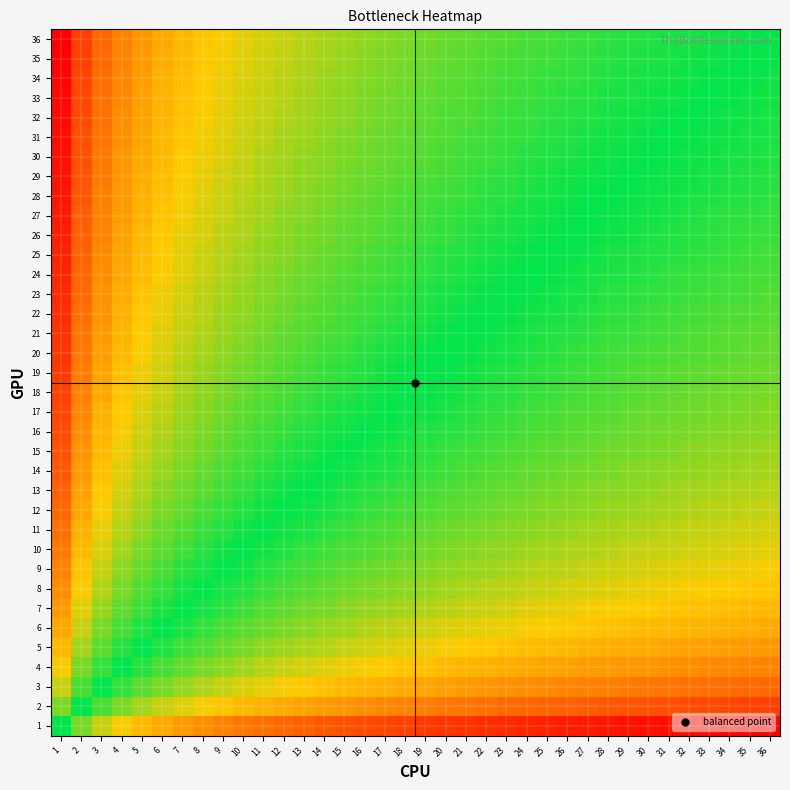

Reading left to right, transcribe all the data shown in this chart.

1: 1=0.0	2=-1.0	3=-1.6	4=-2.0	5=-2.3	6=-2.6	7=-2.8	8=-3.0	9=-3.2	10=-3.3	11=-3.5	12=-3.6	13=-3.7	14=-3.8	15=-3.9	16=-4.0	17=-4.1	18=-4.2	19=-4.2	20=-4.3	21=-4.4	22=-4.5	23=-4.5	24=-4.6	25=-4.6	26=-4.7	27=-4.8	28=-4.8	29=-4.9	30=-4.9	31=-5.0	32=-5.0	33=-5.0	34=-5.1	35=-5.1	36=-5.2
2: 1=1.0	2=0.0	3=-0.6	4=-1.0	5=-1.3	6=-1.6	7=-1.8	8=-2.0	9=-2.2	10=-2.3	11=-2.5	12=-2.6	13=-2.7	14=-2.8	15=-2.9	16=-3.0	17=-3.1	18=-3.2	19=-3.2	20=-3.3	21=-3.4	22=-3.5	23=-3.5	24=-3.6	25=-3.6	26=-3.7	27=-3.8	28=-3.8	29=-3.9	30=-3.9	31=-4.0	32=-4.0	33=-4.0	34=-4.1	35=-4.1	36=-4.2
3: 1=1.6	2=0.6	3=0.0	4=-0.4	5=-0.7	6=-1.0	7=-1.2	8=-1.4	9=-1.6	10=-1.7	11=-1.9	12=-2.0	13=-2.1	14=-2.2	15=-2.3	16=-2.4	17=-2.5	18=-2.6	19=-2.7	20=-2.7	21=-2.8	22=-2.9	23=-2.9	24=-3.0	25=-3.1	26=-3.1	27=-3.2	28=-3.2	29=-3.3	30=-3.3	31=-3.4	32=-3.4	33=-3.5	34=-3.5	35=-3.5	36=-3.6
4: 1=2.0	2=1.0	3=0.4	4=0.0	5=-0.3	6=-0.6	7=-0.8	8=-1.0	9=-1.2	10=-1.3	11=-1.5	12=-1.6	13=-1.7	14=-1.8	15=-1.9	16=-2.0	17=-2.1	18=-2.2	19=-2.2	20=-2.3	21=-2.4	22=-2.5	23=-2.5	24=-2.6	25=-2.6	26=-2.7	27=-2.8	28=-2.8	29=-2.9	30=-2.9	31=-3.0	32=-3.0	33=-3.0	34=-3.1	35=-3.1	36=-3.2
5: 1=2.3	2=1.3	3=0.7	4=0.3	5=0.0	6=-0.3	7=-0.5	8=-0.7	9=-0.8	10=-1.0	11=-1.1	12=-1.3	13=-1.4	14=-1.5	15=-1.6	16=-1.7	17=-1.8	18=-1.8	19=-1.9	20=-2.0	21=-2.1	22=-2.1	23=-2.2	24=-2.3	25=-2.3	26=-2.4	27=-2.4	28=-2.5	29=-2.5	30=-2.6	31=-2.6	32=-2.7	33=-2.7	34=-2.8	35=-2.8	36=-2.8
6: 1=2.6	2=1.6	3=1.0	4=0.6	5=0.3	6=0.0	7=-0.2	8=-0.4	9=-0.6	10=-0.7	11=-0.9	12=-1.0	13=-1.1	14=-1.2	15=-1.3	16=-1.4	17=-1.5	18=-1.6	19=-1.7	20=-1.7	21=-1.8	22=-1.9	23=-1.9	24=-2.0	25=-2.1	26=-2.1	27=-2.2	28=-2.2	29=-2.3	30=-2.3	31=-2.4	32=-2.4	33=-2.5	34=-2.5	35=-2.5	36=-2.6
7: 1=2.8	2=1.8	3=1.2	4=0.8	5=0.5	6=0.2	7=0.0	8=-0.2	9=-0.4	10=-0.5	11=-0.7	12=-0.8	13=-0.9	14=-1.0	15=-1.1	16=-1.2	17=-1.3	18=-1.4	19=-1.4	20=-1.5	21=-1.6	22=-1.7	23=-1.7	24=-1.8	25=-1.8	26=-1.9	27=-1.9	28=-2.0	29=-2.1	30=-2.1	31=-2.1	32=-2.2	33=-2.2	34=-2.3	35=-2.3	36=-2.4
8: 1=3.0	2=2.0	3=1.4	4=1.0	5=0.7	6=0.4	7=0.2	8=0.0	9=-0.2	10=-0.3	11=-0.5	12=-0.6	13=-0.7	14=-0.8	15=-0.9	16=-1.0	17=-1.1	18=-1.2	19=-1.2	20=-1.3	21=-1.4	22=-1.5	23=-1.5	24=-1.6	25=-1.6	26=-1.7	27=-1.8	28=-1.8	29=-1.9	30=-1.9	31=-2.0	32=-2.0	33=-2.0	34=-2.1	35=-2.1	36=-2.2
9: 1=3.2	2=2.2	3=1.6	4=1.2	5=0.8	6=0.6	7=0.4	8=0.2	9=0.0	10=-0.2	11=-0.3	12=-0.4	13=-0.5	14=-0.6	15=-0.7	16=-0.8	17=-0.9	18=-1.0	19=-1.1	20=-1.2	21=-1.2	22=-1.3	23=-1.4	24=-1.4	25=-1.5	26=-1.5	27=-1.6	28=-1.6	29=-1.7	30=-1.7	31=-1.8	32=-1.8	33=-1.9	34=-1.9	35=-2.0	36=-2.0
10: 1=3.3	2=2.3	3=1.7	4=1.3	5=1.0	6=0.7	7=0.5	8=0.3	9=0.2	10=0.0	11=-0.1	12=-0.3	13=-0.4	14=-0.5	15=-0.6	16=-0.7	17=-0.8	18=-0.8	19=-0.9	20=-1.0	21=-1.1	22=-1.1	23=-1.2	24=-1.3	25=-1.3	26=-1.4	27=-1.4	28=-1.5	29=-1.5	30=-1.6	31=-1.6	32=-1.7	33=-1.7	34=-1.8	35=-1.8	36=-1.8
11: 1=3.5	2=2.5	3=1.9	4=1.5	5=1.1	6=0.9	7=0.7	8=0.5	9=0.3	10=0.1	11=0.0	12=-0.1	13=-0.2	14=-0.3	15=-0.4	16=-0.5	17=-0.6	18=-0.7	19=-0.8	20=-0.9	21=-0.9	22=-1.0	23=-1.1	24=-1.1	25=-1.2	26=-1.2	27=-1.3	28=-1.3	29=-1.4	30=-1.4	31=-1.5	32=-1.5	33=-1.6	34=-1.6	35=-1.7	36=-1.7
12: 1=3.6	2=2.6	3=2.0	4=1.6	5=1.3	6=1.0	7=0.8	8=0.6	9=0.4	10=0.3	11=0.1	12=0.0	13=-0.1	14=-0.2	15=-0.3	16=-0.4	17=-0.5	18=-0.6	19=-0.7	20=-0.7	21=-0.8	22=-0.9	23=-0.9	24=-1.0	25=-1.1	26=-1.1	27=-1.2	28=-1.2	29=-1.3	30=-1.3	31=-1.4	32=-1.4	33=-1.5	34=-1.5	35=-1.5	36=-1.6
13: 1=3.7	2=2.7	3=2.1	4=1.7	5=1.4	6=1.1	7=0.9	8=0.7	9=0.5	10=0.4	11=0.2	12=0.1	13=0.0	14=-0.1	15=-0.2	16=-0.3	17=-0.4	18=-0.5	19=-0.5	20=-0.6	21=-0.7	22=-0.8	23=-0.8	24=-0.9	25=-0.9	26=-1.0	27=-1.1	28=-1.1	29=-1.2	30=-1.2	31=-1.3	32=-1.3	33=-1.3	34=-1.4	35=-1.4	36=-1.5
14: 1=3.8	2=2.8	3=2.2	4=1.8	5=1.5	6=1.2	7=1.0	8=0.8	9=0.6	10=0.5	11=0.3	12=0.2	13=0.1	14=0.0	15=-0.1	16=-0.2	17=-0.3	18=-0.4	19=-0.4	20=-0.5	21=-0.6	22=-0.7	23=-0.7	24=-0.8	25=-0.8	26=-0.9	27=-0.9	28=-1.0	29=-1.1	30=-1.1	31=-1.1	32=-1.2	33=-1.2	34=-1.3	35=-1.3	36=-1.4
15: 1=3.9	2=2.9	3=2.3	4=1.9	5=1.6	6=1.3	7=1.1	8=0.9	9=0.7	10=0.6	11=0.4	12=0.3	13=0.2	14=0.1	15=0.0	16=-0.1	17=-0.2	18=-0.3	19=-0.3	20=-0.4	21=-0.5	22=-0.6	23=-0.6	24=-0.7	25=-0.7	26=-0.8	27=-0.8	28=-0.9	29=-1.0	30=-1.0	31=-1.0	32=-1.1	33=-1.1	34=-1.2	35=-1.2	36=-1.3
16: 1=4.0	2=3.0	3=2.4	4=2.0	5=1.7	6=1.4	7=1.2	8=1.0	9=0.8	10=0.7	11=0.5	12=0.4	13=0.3	14=0.2	15=0.1	16=0.0	17=-0.1	18=-0.2	19=-0.2	20=-0.3	21=-0.4	22=-0.5	23=-0.5	24=-0.6	25=-0.6	26=-0.7	27=-0.8	28=-0.8	29=-0.9	30=-0.9	31=-1.0	32=-1.0	33=-1.0	34=-1.1	35=-1.1	36=-1.2
17: 1=4.1	2=3.1	3=2.5	4=2.1	5=1.8	6=1.5	7=1.3	8=1.1	9=0.9	10=0.8	11=0.6	12=0.5	13=0.4	14=0.3	15=0.2	16=0.1	17=0.0	18=-0.1	19=-0.2	20=-0.2	21=-0.3	22=-0.4	23=-0.4	24=-0.5	25=-0.6	26=-0.6	27=-0.7	28=-0.7	29=-0.8	30=-0.8	31=-0.9	32=-0.9	33=-1.0	34=-1.0	35=-1.0	36=-1.1
18: 1=4.2	2=3.2	3=2.6	4=2.2	5=1.8	6=1.6	7=1.4	8=1.2	9=1.0	10=0.8	11=0.7	12=0.6	13=0.5	14=0.4	15=0.3	16=0.2	17=0.1	18=0.0	19=-0.1	20=-0.2	21=-0.2	22=-0.3	23=-0.4	24=-0.4	25=-0.5	26=-0.5	27=-0.6	28=-0.6	29=-0.7	30=-0.7	31=-0.8	32=-0.8	33=-0.9	34=-0.9	35=-1.0	36=-1.0
19: 1=4.2	2=3.2	3=2.7	4=2.2	5=1.9	6=1.7	7=1.4	8=1.2	9=1.1	10=0.9	11=0.8	12=0.7	13=0.5	14=0.4	15=0.3	16=0.2	17=0.2	18=0.1	19=0.0	20=-0.1	21=-0.1	22=-0.2	23=-0.3	24=-0.3	25=-0.4	26=-0.5	27=-0.5	28=-0.6	29=-0.6	30=-0.7	31=-0.7	32=-0.8	33=-0.8	34=-0.8	35=-0.9	36=-0.9
20: 1=4.3	2=3.3	3=2.7	4=2.3	5=2.0	6=1.7	7=1.5	8=1.3	9=1.2	10=1.0	11=0.9	12=0.7	13=0.6	14=0.5	15=0.4	16=0.3	17=0.2	18=0.2	19=0.1	20=0.0	21=-0.1	22=-0.1	23=-0.2	24=-0.3	25=-0.3	26=-0.4	27=-0.4	28=-0.5	29=-0.5	30=-0.6	31=-0.6	32=-0.7	33=-0.7	34=-0.8	35=-0.8	36=-0.8
21: 1=4.4	2=3.4	3=2.8	4=2.4	5=2.1	6=1.8	7=1.6	8=1.4	9=1.2	10=1.1	11=0.9	12=0.8	13=0.7	14=0.6	15=0.5	16=0.4	17=0.3	18=0.2	19=0.1	20=0.1	21=0.0	22=-0.1	23=-0.1	24=-0.2	25=-0.3	26=-0.3	27=-0.4	28=-0.4	29=-0.5	30=-0.5	31=-0.6	32=-0.6	33=-0.7	34=-0.7	35=-0.7	36=-0.8
22: 1=4.5	2=3.5	3=2.9	4=2.5	5=2.1	6=1.9	7=1.7	8=1.5	9=1.3	10=1.1	11=1.0	12=0.9	13=0.8	14=0.7	15=0.6	16=0.5	17=0.4	18=0.3	19=0.2	20=0.1	21=0.1	22=0.0	23=-0.1	24=-0.1	25=-0.2	26=-0.2	27=-0.3	28=-0.3	29=-0.4	30=-0.4	31=-0.5	32=-0.5	33=-0.6	34=-0.6	35=-0.7	36=-0.7
23: 1=4.5	2=3.5	3=2.9	4=2.5	5=2.2	6=1.9	7=1.7	8=1.5	9=1.4	10=1.2	11=1.1	12=0.9	13=0.8	14=0.7	15=0.6	16=0.5	17=0.4	18=0.4	19=0.3	20=0.2	21=0.1	22=0.1	23=0.0	24=-0.1	25=-0.1	26=-0.2	27=-0.2	28=-0.3	29=-0.3	30=-0.4	31=-0.4	32=-0.5	33=-0.5	34=-0.6	35=-0.6	36=-0.6
24: 1=4.6	2=3.6	3=3.0	4=2.6	5=2.3	6=2.0	7=1.8	8=1.6	9=1.4	10=1.3	11=1.1	12=1.0	13=0.9	14=0.8	15=0.7	16=0.6	17=0.5	18=0.4	19=0.3	20=0.3	21=0.2	22=0.1	23=0.1	24=0.0	25=-0.1	26=-0.1	27=-0.2	28=-0.2	29=-0.3	30=-0.3	31=-0.4	32=-0.4	33=-0.5	34=-0.5	35=-0.5	36=-0.6
25: 1=4.6	2=3.6	3=3.1	4=2.6	5=2.3	6=2.1	7=1.8	8=1.6	9=1.5	10=1.3	11=1.2	12=1.1	13=0.9	14=0.8	15=0.7	16=0.6	17=0.6	18=0.5	19=0.4	20=0.3	21=0.3	22=0.2	23=0.1	24=0.1	25=0.0	26=-0.1	27=-0.1	28=-0.2	29=-0.2	30=-0.3	31=-0.3	32=-0.4	33=-0.4	34=-0.4	35=-0.5	36=-0.5
26: 1=4.7	2=3.7	3=3.1	4=2.7	5=2.4	6=2.1	7=1.9	8=1.7	9=1.5	10=1.4	11=1.2	12=1.1	13=1.0	14=0.9	15=0.8	16=0.7	17=0.6	18=0.5	19=0.5	20=0.4	21=0.3	22=0.2	23=0.2	24=0.1	25=0.1	26=0.0	27=-0.1	28=-0.1	29=-0.2	30=-0.2	31=-0.3	32=-0.3	33=-0.3	34=-0.4	35=-0.4	36=-0.5
27: 1=4.8	2=3.8	3=3.2	4=2.8	5=2.4	6=2.2	7=1.9	8=1.8	9=1.6	10=1.4	11=1.3	12=1.2	13=1.1	14=0.9	15=0.8	16=0.8	17=0.7	18=0.6	19=0.5	20=0.4	21=0.4	22=0.3	23=0.2	24=0.2	25=0.1	26=0.1	27=0.0	28=-0.1	29=-0.1	30=-0.2	31=-0.2	32=-0.2	33=-0.3	34=-0.3	35=-0.4	36=-0.4
28: 1=4.8	2=3.8	3=3.2	4=2.8	5=2.5	6=2.2	7=2.0	8=1.8	9=1.6	10=1.5	11=1.3	12=1.2	13=1.1	14=1.0	15=0.9	16=0.8	17=0.7	18=0.6	19=0.6	20=0.5	21=0.4	22=0.3	23=0.3	24=0.2	25=0.2	26=0.1	27=0.1	28=0.0	29=-0.1	30=-0.1	31=-0.1	32=-0.2	33=-0.2	34=-0.3	35=-0.3	36=-0.4
29: 1=4.9	2=3.9	3=3.3	4=2.9	5=2.5	6=2.3	7=2.1	8=1.9	9=1.7	10=1.5	11=1.4	12=1.3	13=1.2	14=1.1	15=1.0	16=0.9	17=0.8	18=0.7	19=0.6	20=0.5	21=0.5	22=0.4	23=0.3	24=0.3	25=0.2	26=0.2	27=0.1	28=0.1	29=0.0	30=-0.0	31=-0.1	32=-0.1	33=-0.2	34=-0.2	35=-0.3	36=-0.3
30: 1=4.9	2=3.9	3=3.3	4=2.9	5=2.6	6=2.3	7=2.1	8=1.9	9=1.7	10=1.6	11=1.4	12=1.3	13=1.2	14=1.1	15=1.0	16=0.9	17=0.8	18=0.7	19=0.7	20=0.6	21=0.5	22=0.4	23=0.4	24=0.3	25=0.3	26=0.2	27=0.2	28=0.1	29=0.0	30=0.0	31=-0.0	32=-0.1	33=-0.1	34=-0.2	35=-0.2	36=-0.3
31: 1=5.0	2=4.0	3=3.4	4=3.0	5=2.6	6=2.4	7=2.1	8=2.0	9=1.8	10=1.6	11=1.5	12=1.4	13=1.3	14=1.1	15=1.0	16=1.0	17=0.9	18=0.8	19=0.7	20=0.6	21=0.6	22=0.5	23=0.4	24=0.4	25=0.3	26=0.3	27=0.2	28=0.1	29=0.1	30=0.0	31=0.0	32=-0.0	33=-0.1	34=-0.1	35=-0.2	36=-0.2
32: 1=5.0	2=4.0	3=3.4	4=3.0	5=2.7	6=2.4	7=2.2	8=2.0	9=1.8	10=1.7	11=1.5	12=1.4	13=1.3	14=1.2	15=1.1	16=1.0	17=0.9	18=0.8	19=0.8	20=0.7	21=0.6	22=0.5	23=0.5	24=0.4	25=0.4	26=0.3	27=0.2	28=0.2	29=0.1	30=0.1	31=0.0	32=0.0	33=-0.0	34=-0.1	35=-0.1	36=-0.2
33: 1=5.0	2=4.0	3=3.5	4=3.0	5=2.7	6=2.5	7=2.2	8=2.0	9=1.9	10=1.7	11=1.6	12=1.5	13=1.3	14=1.2	15=1.1	16=1.0	17=1.0	18=0.9	19=0.8	20=0.7	21=0.7	22=0.6	23=0.5	24=0.5	25=0.4	26=0.3	27=0.3	28=0.2	29=0.2	30=0.1	31=0.1	32=0.0	33=0.0	34=-0.0	35=-0.1	36=-0.1
34: 1=5.1	2=4.1	3=3.5	4=3.1	5=2.8	6=2.5	7=2.3	8=2.1	9=1.9	10=1.8	11=1.6	12=1.5	13=1.4	14=1.3	15=1.2	16=1.1	17=1.0	18=0.9	19=0.8	20=0.8	21=0.7	22=0.6	23=0.6	24=0.5	25=0.4	26=0.4	27=0.3	28=0.3	29=0.2	30=0.2	31=0.1	32=0.1	33=0.0	34=0.0	35=-0.0	36=-0.1
35: 1=5.1	2=4.1	3=3.5	4=3.1	5=2.8	6=2.5	7=2.3	8=2.1	9=2.0	10=1.8	11=1.7	12=1.5	13=1.4	14=1.3	15=1.2	16=1.1	17=1.0	18=1.0	19=0.9	20=0.8	21=0.7	22=0.7	23=0.6	24=0.5	25=0.5	26=0.4	27=0.4	28=0.3	29=0.3	30=0.2	31=0.2	32=0.1	33=0.1	34=0.0	35=0.0	36=-0.0
36: 1=5.2	2=4.2	3=3.6	4=3.2	5=2.8	6=2.6	7=2.4	8=2.2	9=2.0	10=1.8	11=1.7	12=1.6	13=1.5	14=1.4	15=1.3	16=1.2	17=1.1	18=1.0	19=0.9	20=0.8	21=0.8	22=0.7	23=0.6	24=0.6	25=0.5	26=0.5	27=0.4	28=0.4	29=0.3	30=0.3	31=0.2	32=0.2	33=0.1	34=0.1	35=0.0	36=0.0